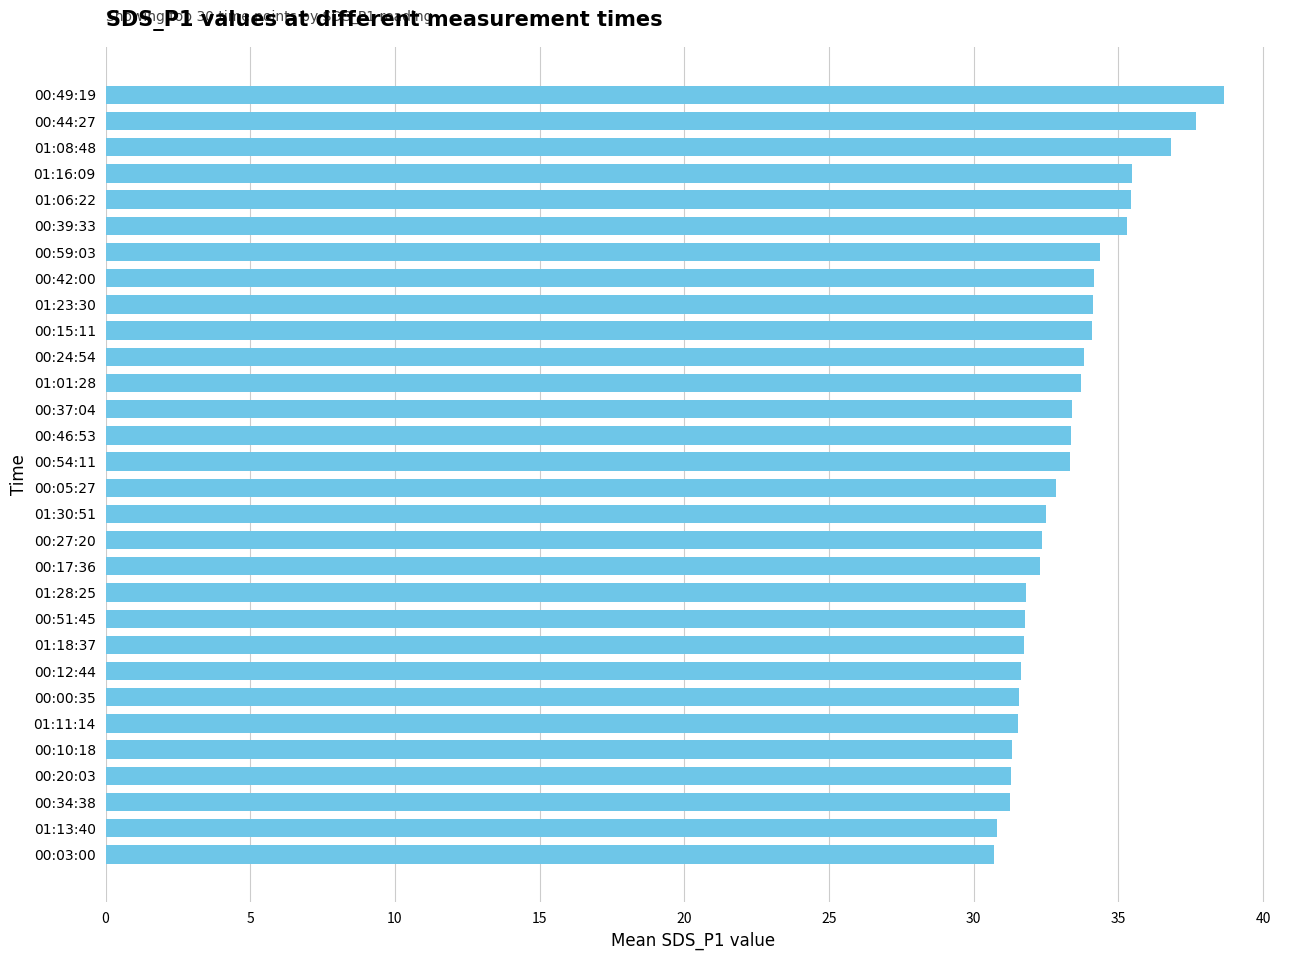

What is the ratio of the value at 01:16:09 to the value at 01:11:14?

1.1